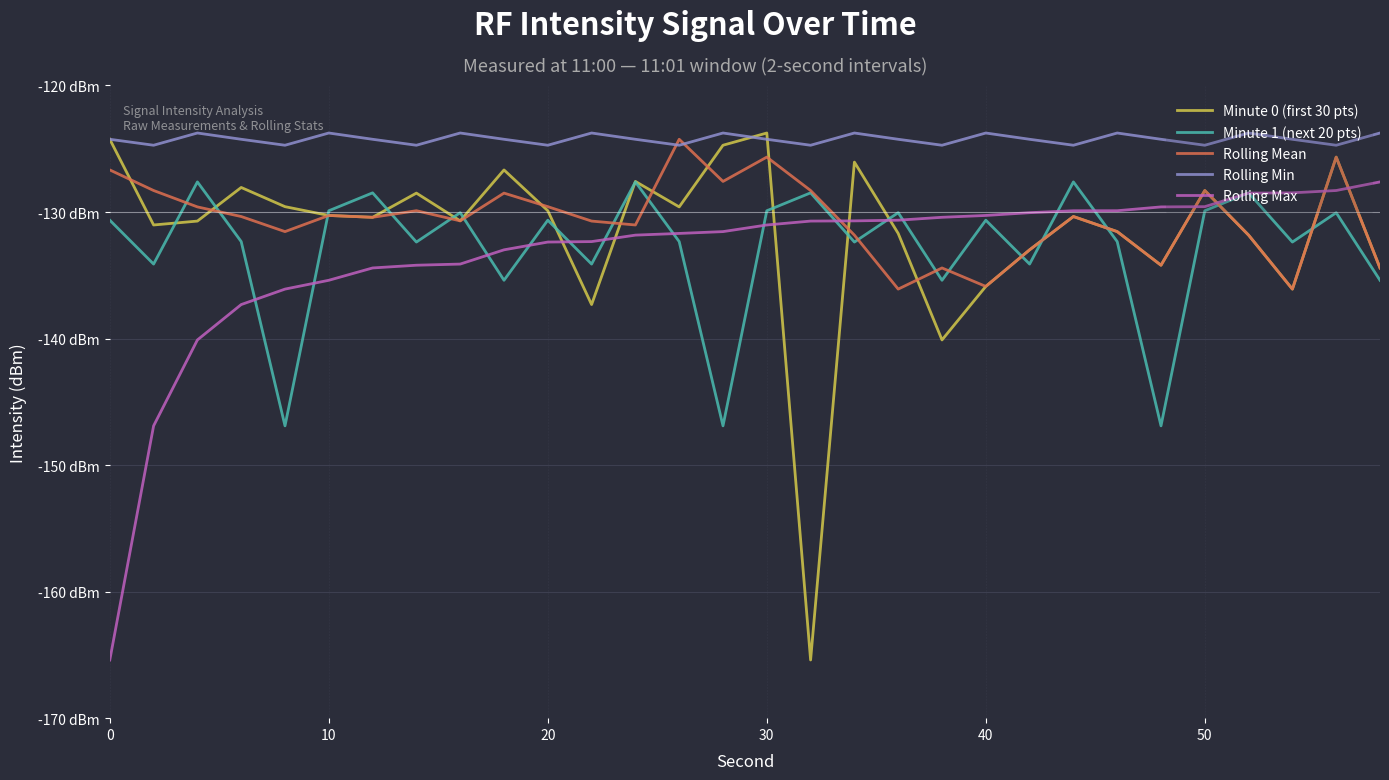

What is the lowest value of the Minute 1 (next 20 pts) series?

-146.9